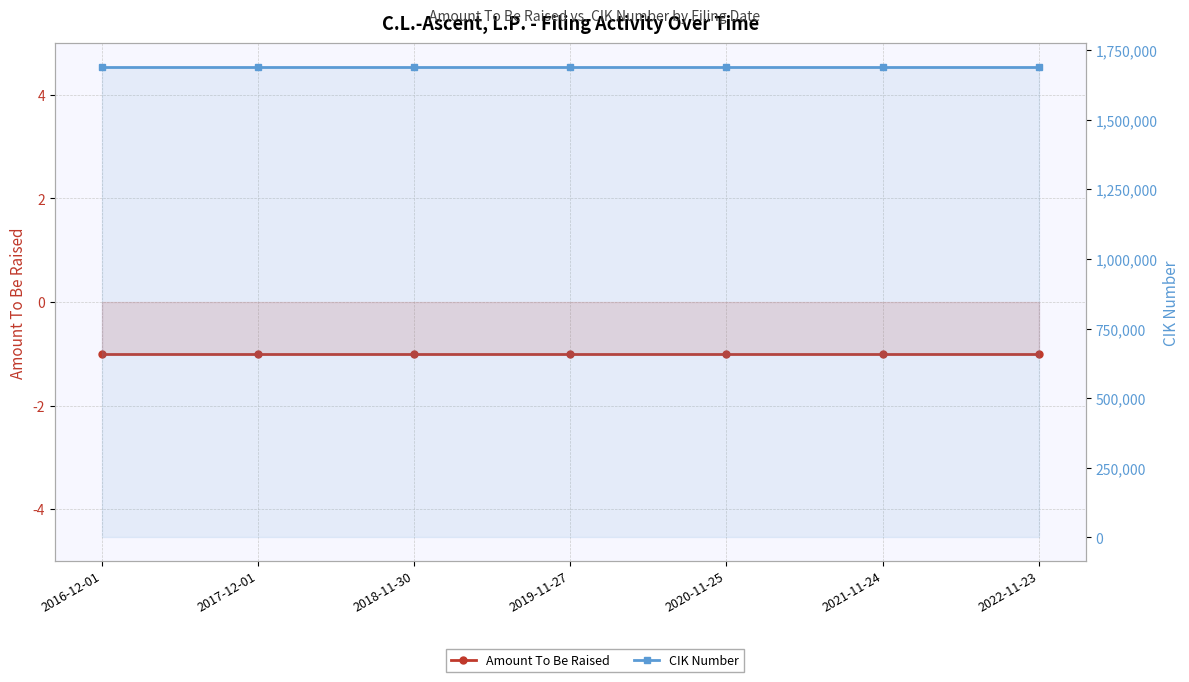

How many lines are shown in the chart?

2